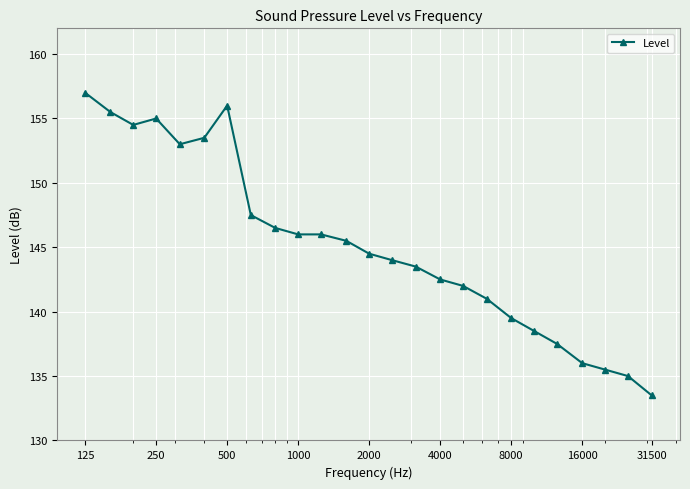

What is the maximum value shown in the chart?

157.0